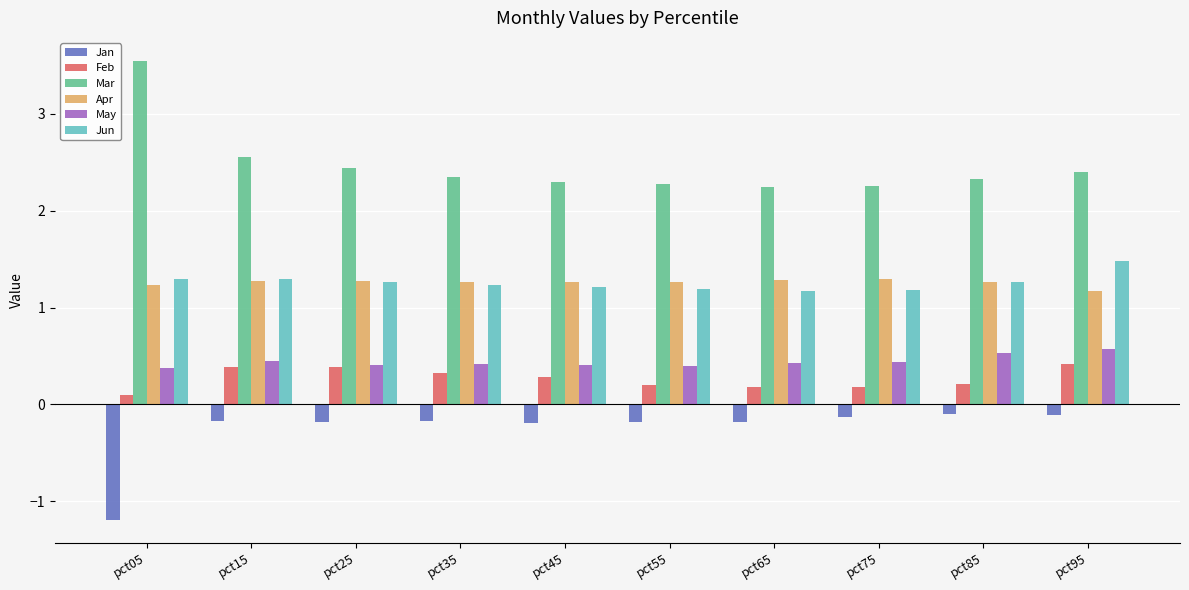

Which category has the highest value across all series?

pct05